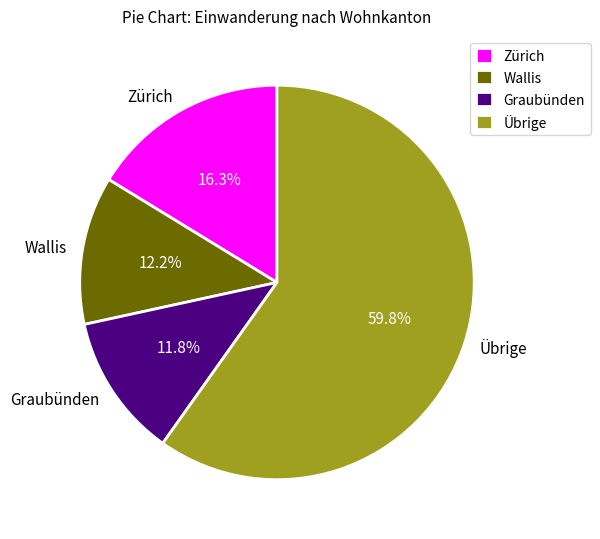

Approximately how many times larger is the value at Wallis compared to Graubünden?

1.0